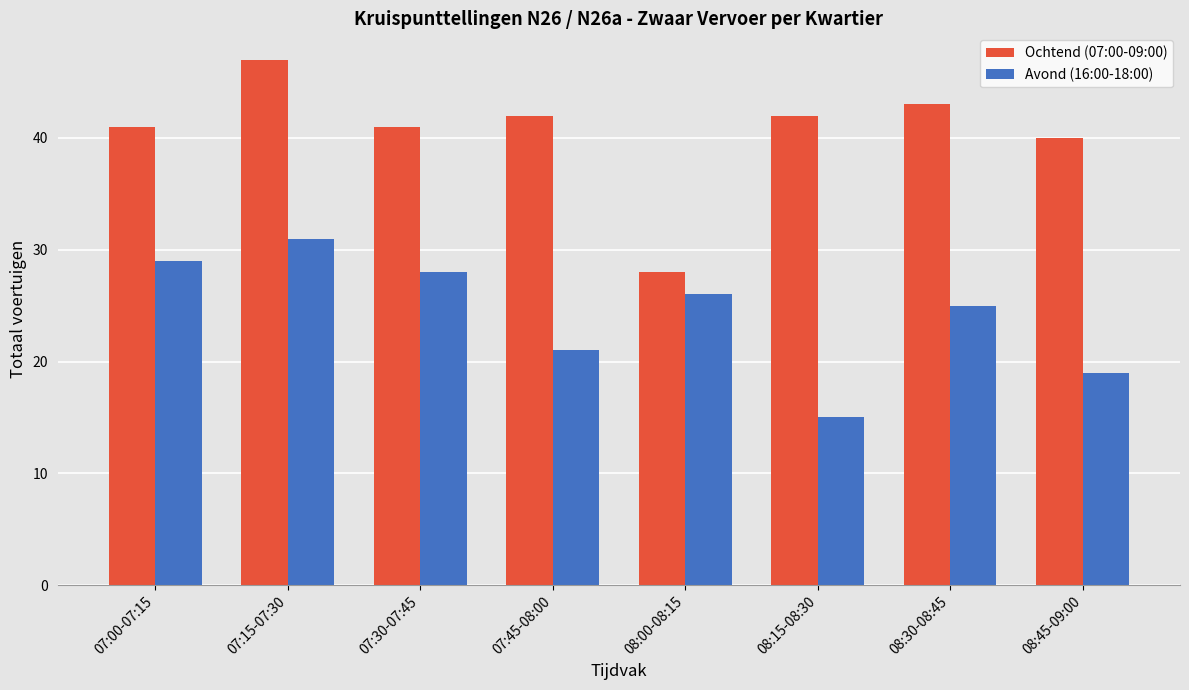

At which label does Ochtend (07:00-09:00) first exceed 42?

07:15-07:30